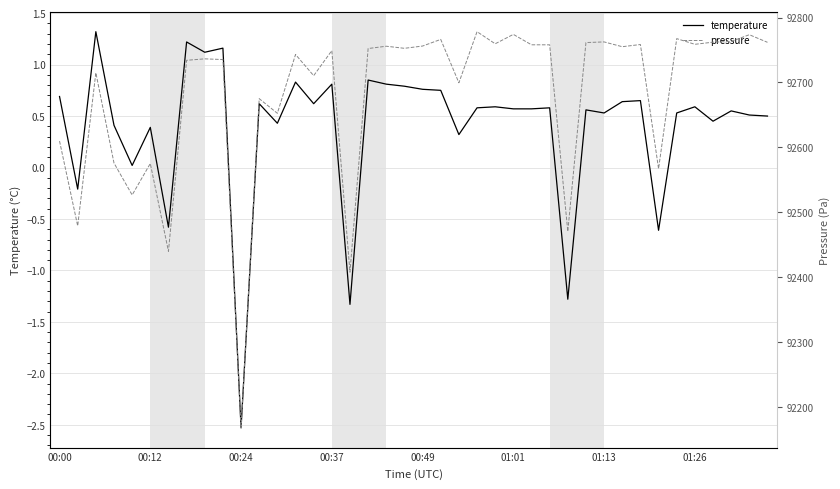

Which category has the highest value across all series?

23